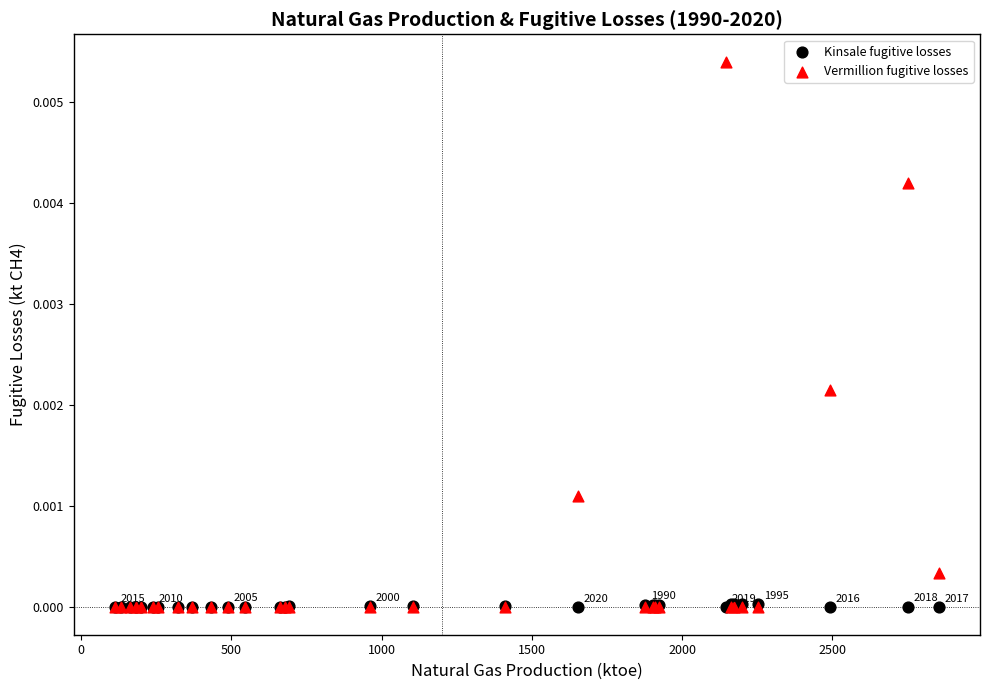

What are all the series names shown in the legend?

Kinsale fugitive losses, Vermillion fugitive losses